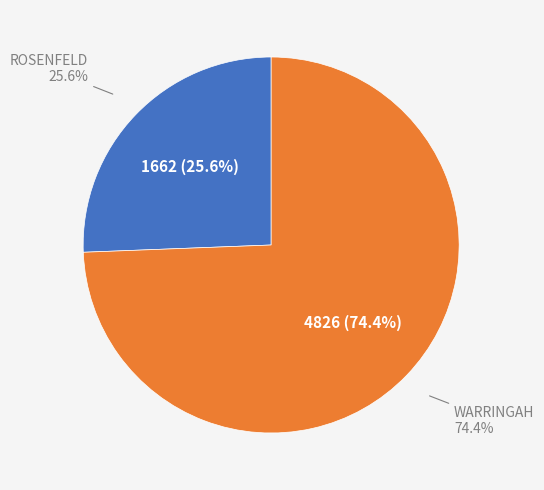

Which category has the biggest portion of the pie?

WARRINGAH